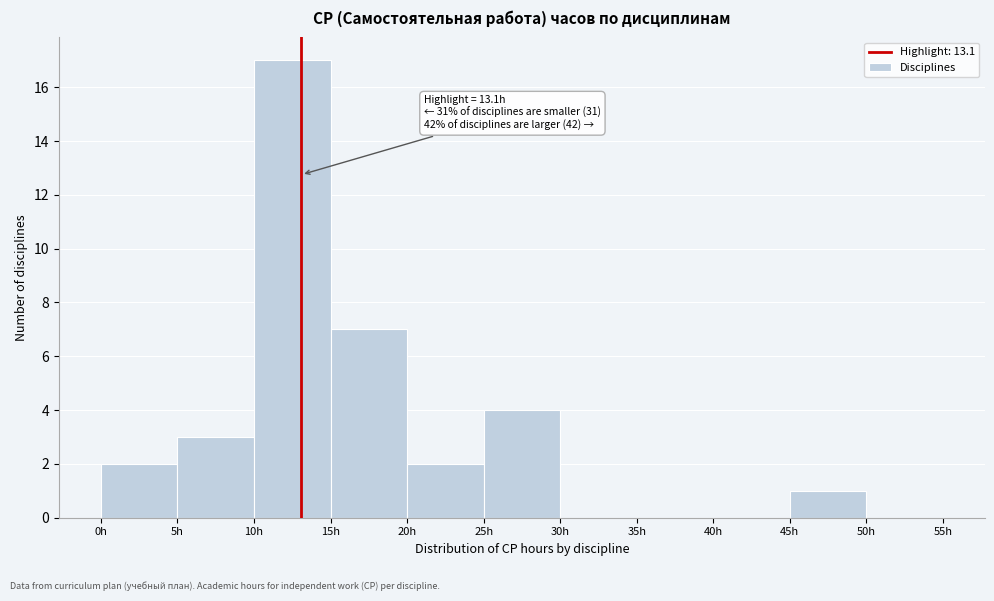

Over which range of the x-axis is the bar tallest?

10 to 15